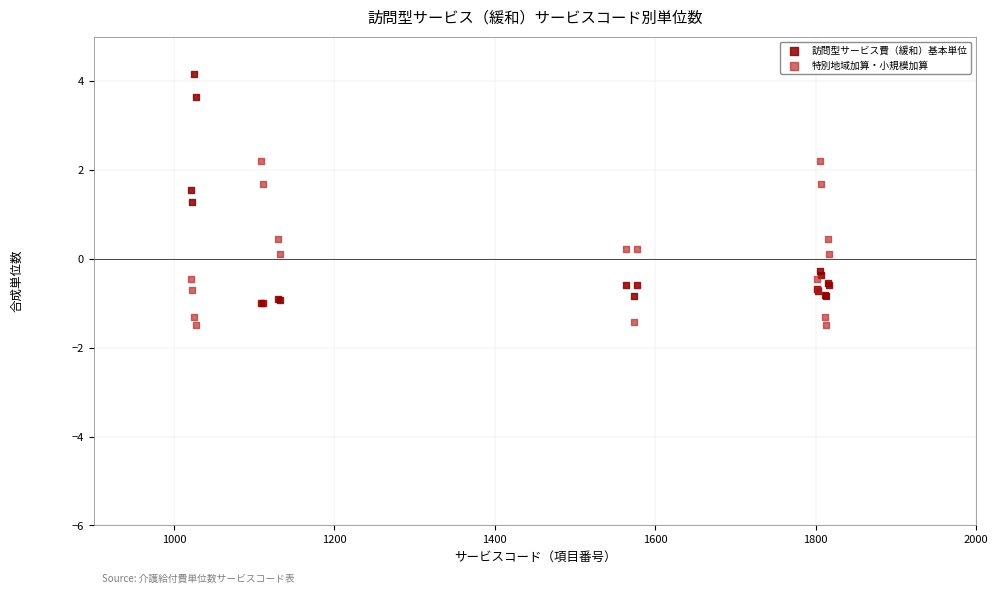

In the 訪問型サービス費（緩和）基本単位 series, what Y value is closest to 1?

1.3